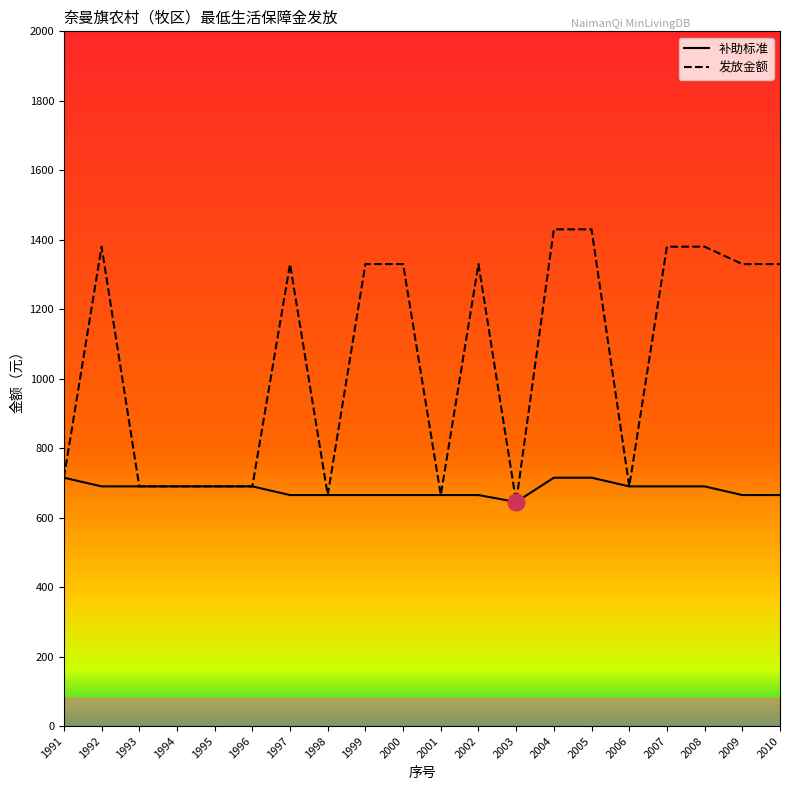

Which series has the largest range (max minus min)?

发放金额